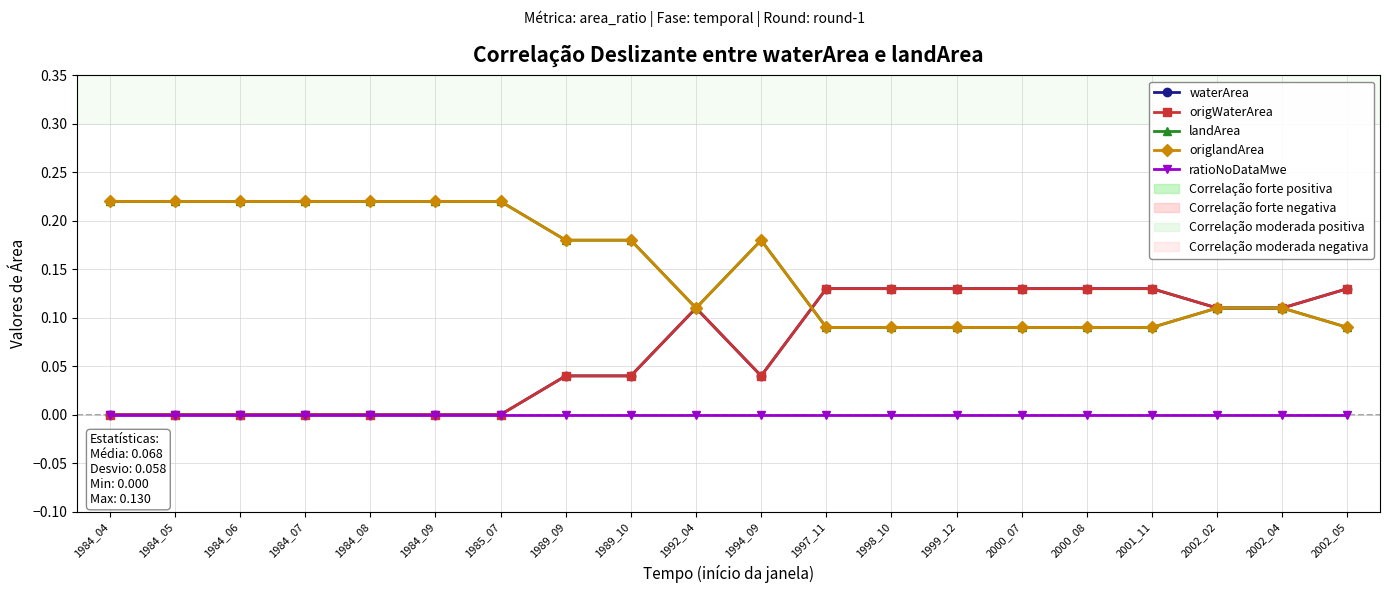

Is this an area chart (filled region under the line)?

No